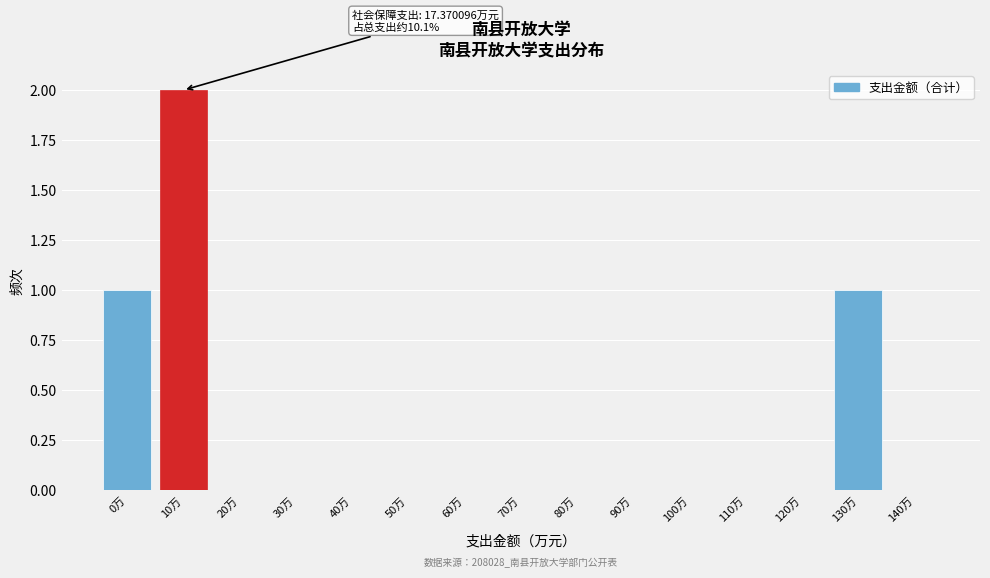

Reading right to left, what are all the values shown in this chart?

140万=0	130万=1	120万=0	110万=0	100万=0	90万=0	80万=0	70万=0	60万=0	50万=0	40万=0	30万=0	20万=0	10万=2	0万=1